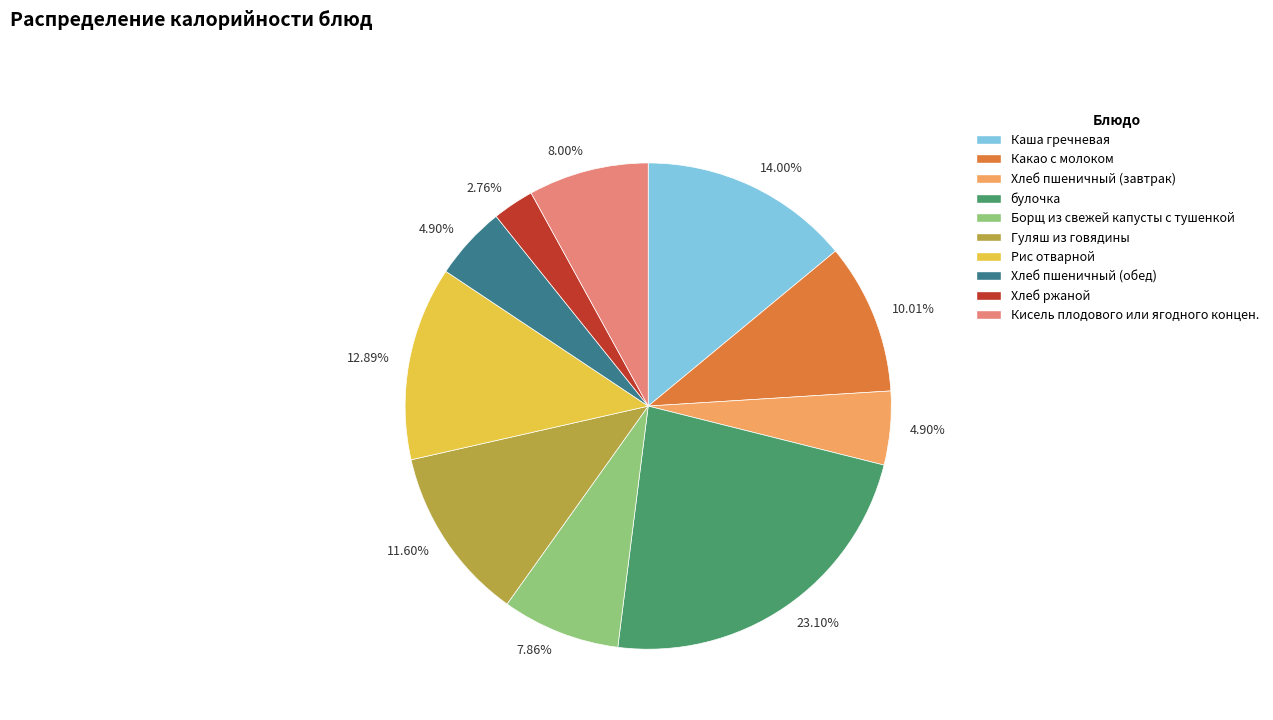

To the nearest percent, what is the average slice percentage?

10%